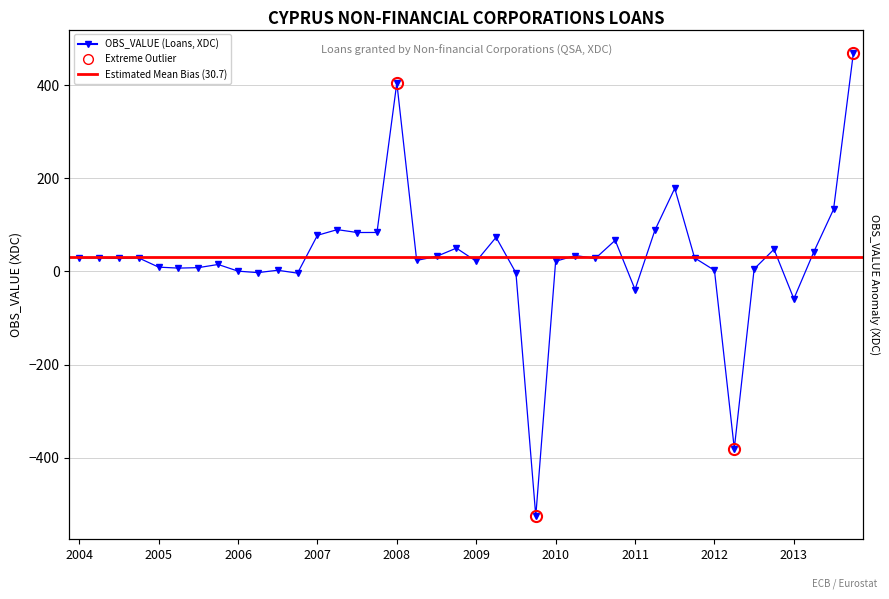

What is the maximum value shown in the chart?

469.4